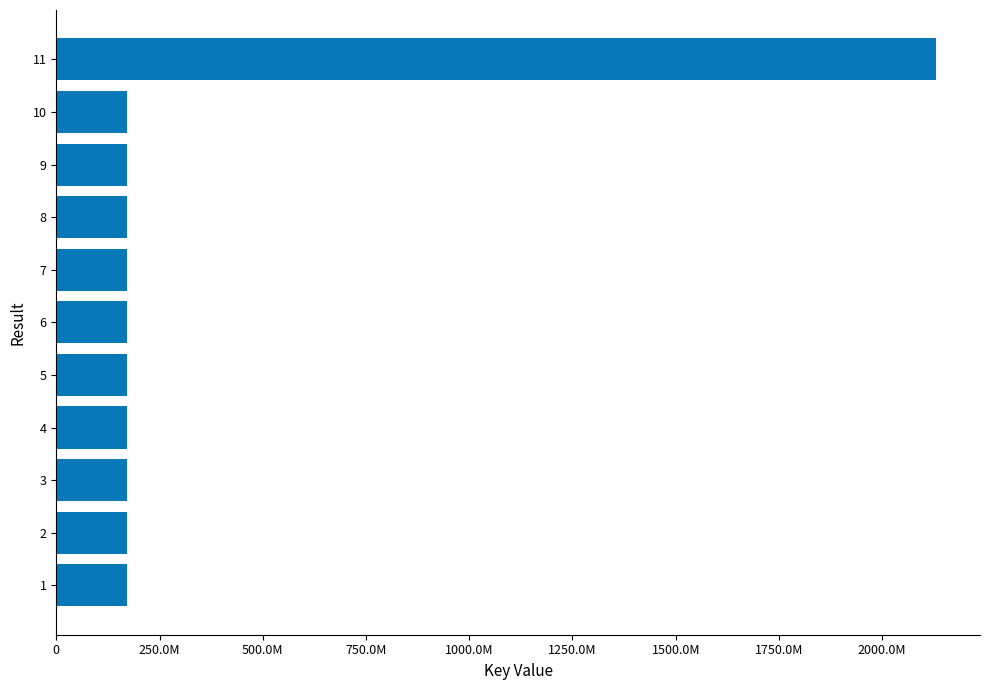

What is the sum of all values?

3848641421